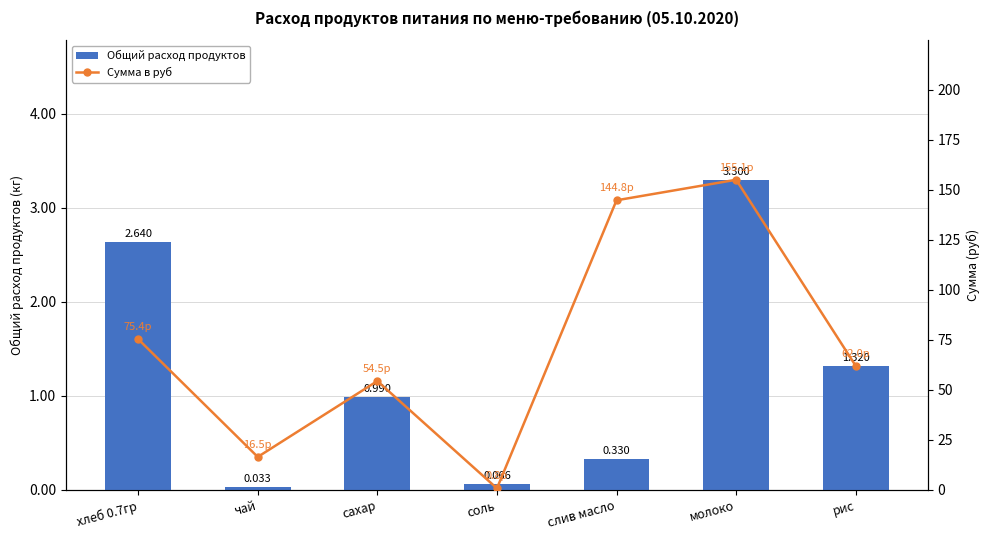

List the labels in order of Сумма в руб value, largest first.

молоко, слив масло, хлеб 0.7гр, рис, сахар, чай, соль